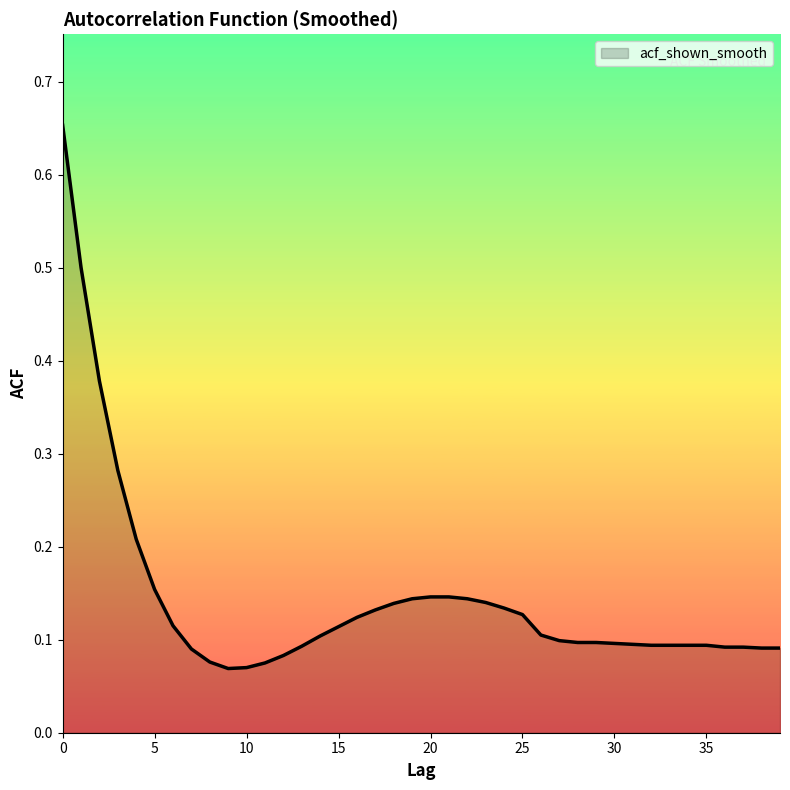

Rank the categories by value from highest to lowest.

0, 1, 2, 3, 4, 5, 20, 21, 19, 22, 23, 18, 24, 17, 25, 16, 6, 15, 26, 14, 27, 28, 29, 30, 31, 32, 33, 34, 35, 13, 36, 37, 38, 39, 7, 12, 8, 11, 10, 9